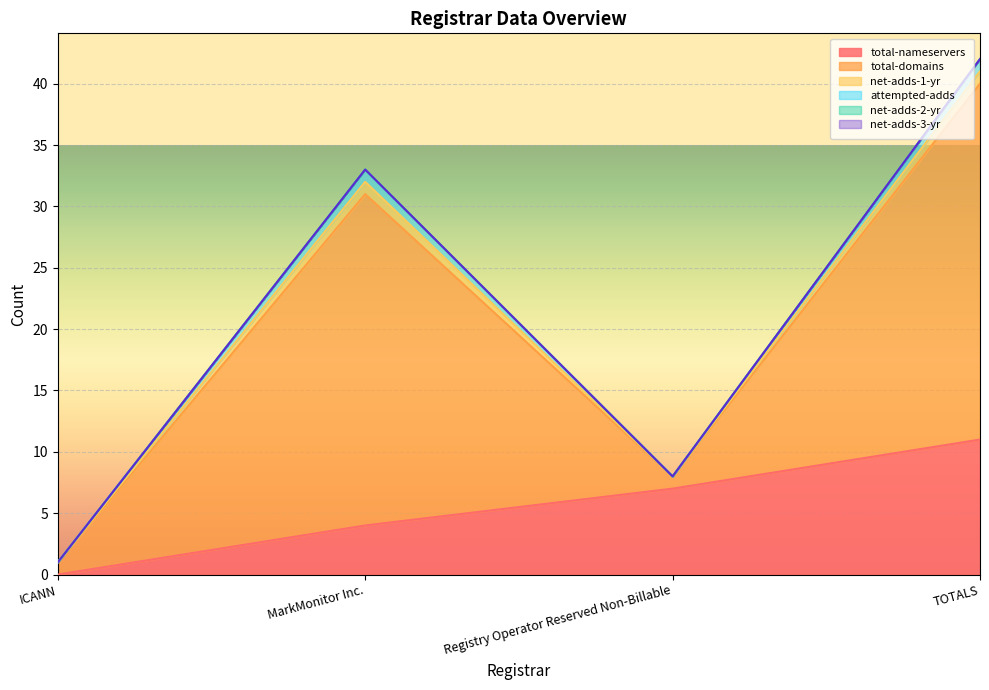

True or false: net-adds-3-yr and attempted-adds cross at least once.

False